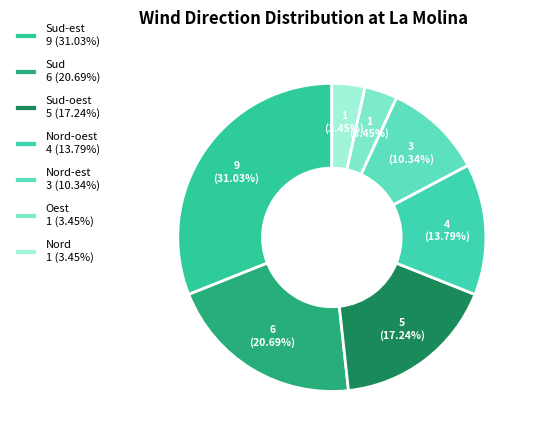

How many segments does this pie chart have?

7